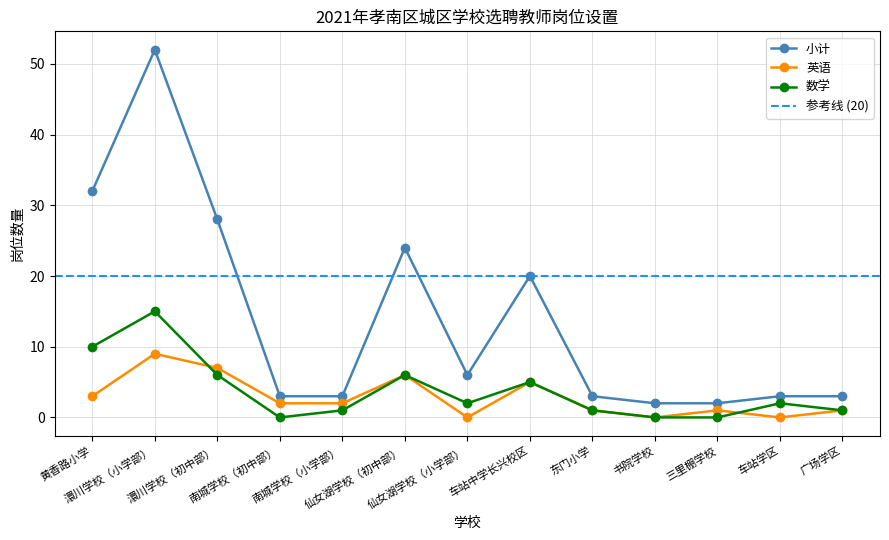

What is the label of the 2nd point from the right?

车站学区